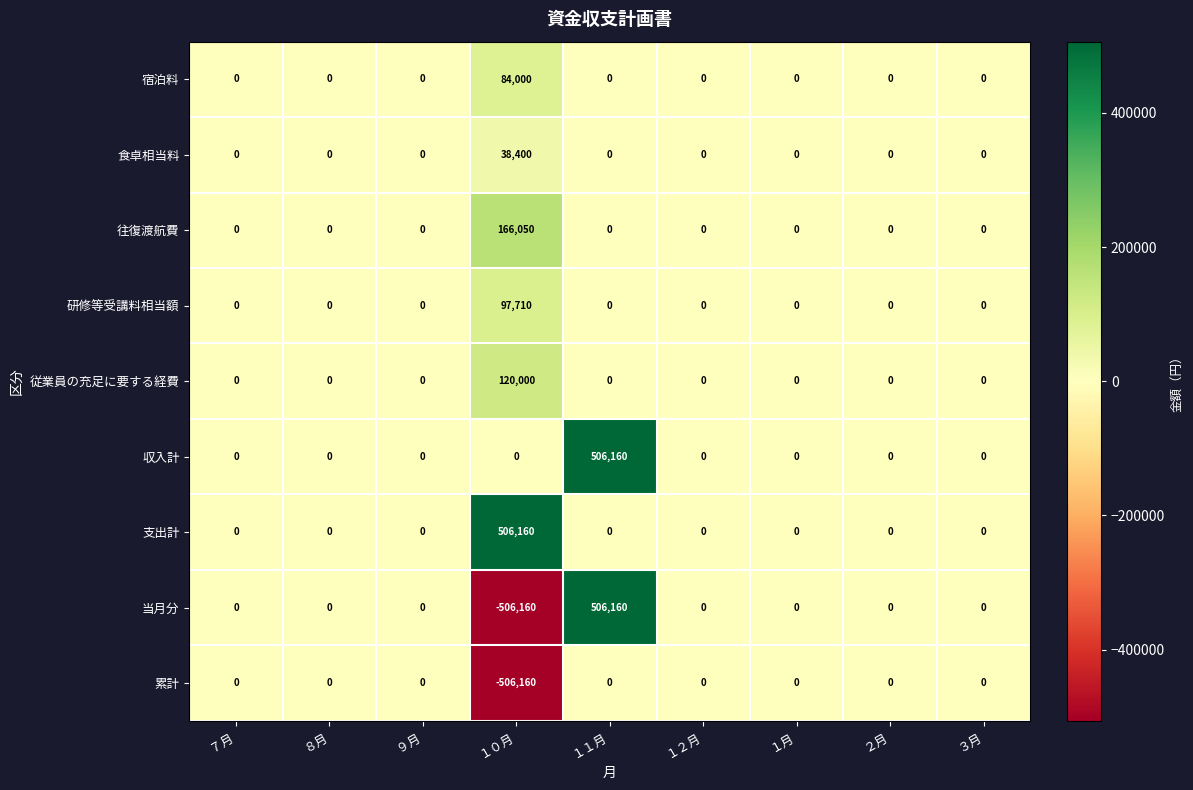

The 当月分 series shows 0 at ８月. True or false?

True